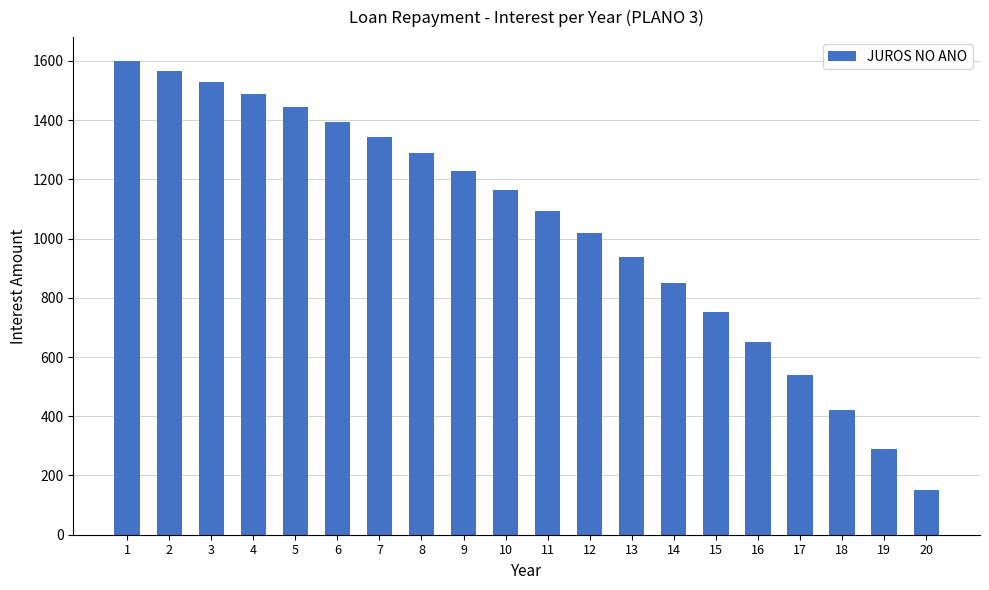

How many series are shown in this chart?

1